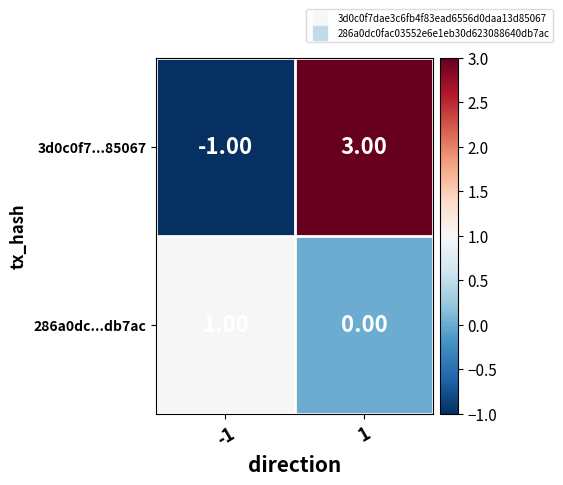

Which series changed the most between -1 and 1?

3d0c0f7...85067